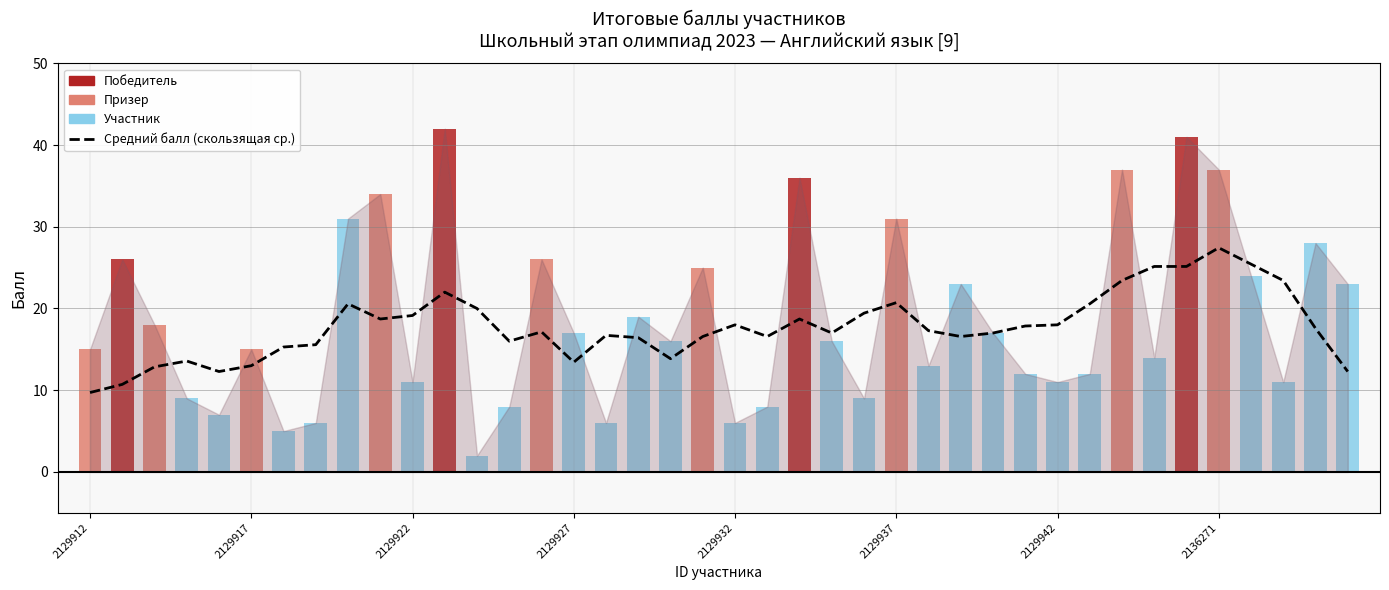

Reading left to right, list all the values displayed in this chart.

9.7	10.7	12.9	13.6	12.3	13.0	15.3	15.6	20.6	18.7	19.1	22.0	20.0	16.0	17.1	13.4	16.7	16.4	13.9	16.6	18.0	16.6	18.7	17.0	19.4	20.7	17.3	16.6	17.0	17.9	18.0	20.6	23.4	25.1	25.1	27.4	25.4	23.4	17.6	12.3